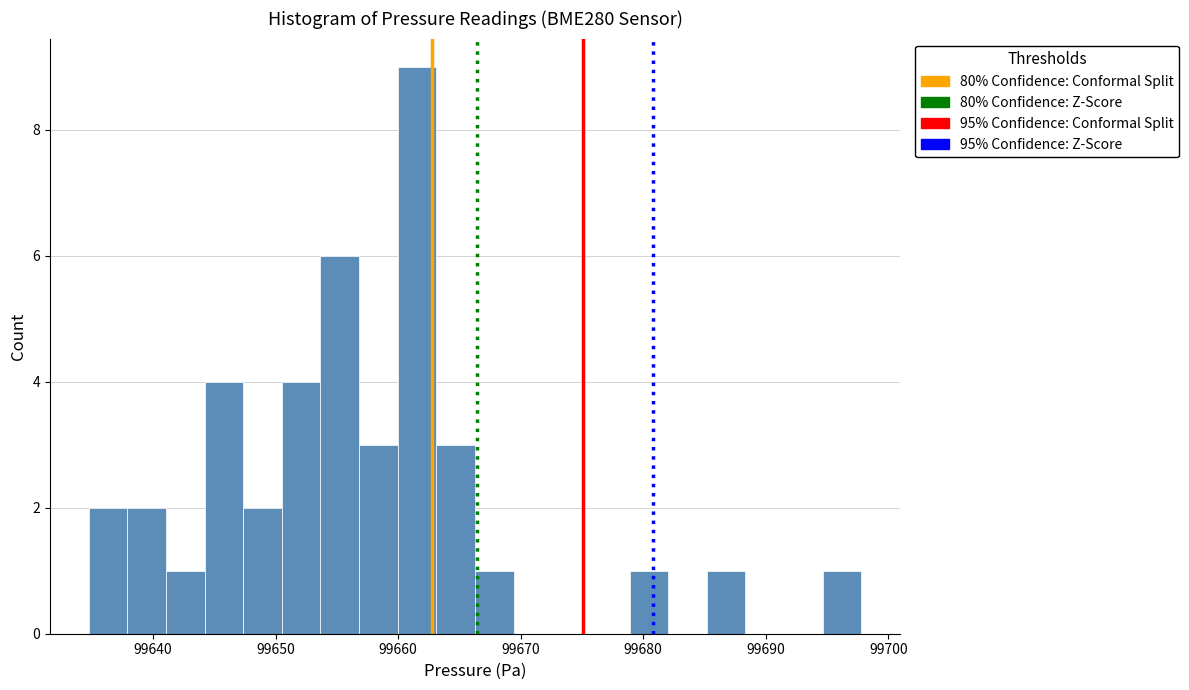

Read against the x-axis, roughly where is the centre of the tallest bar?

99662